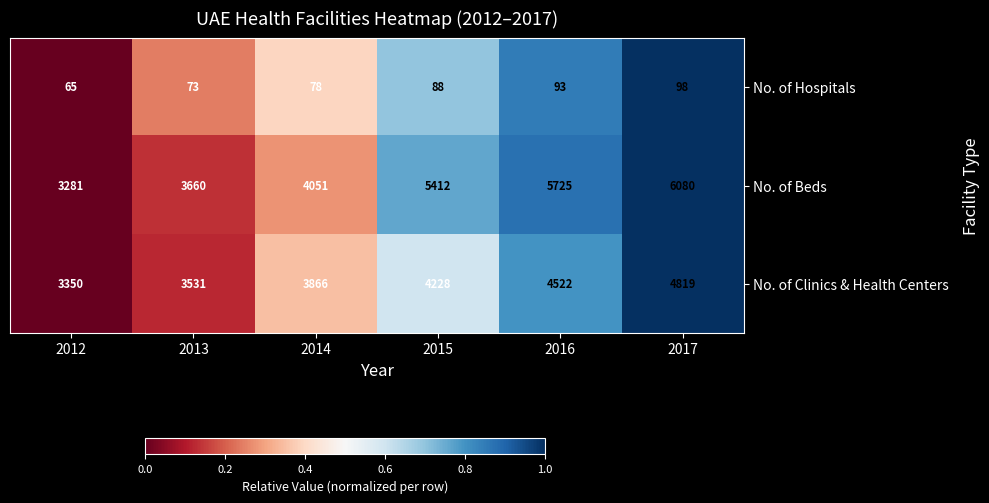

The value of No. of Clinics & Health Centers at 2013 is 1031. True or false?

False